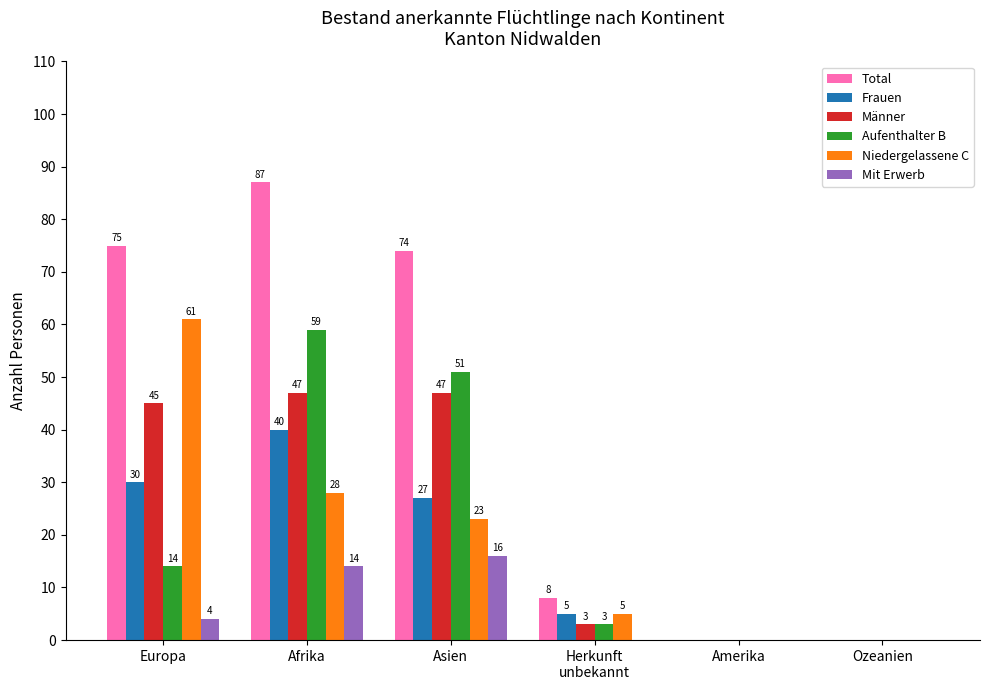

Where is Niedergelassene C nearest to the value 30?

Afrika